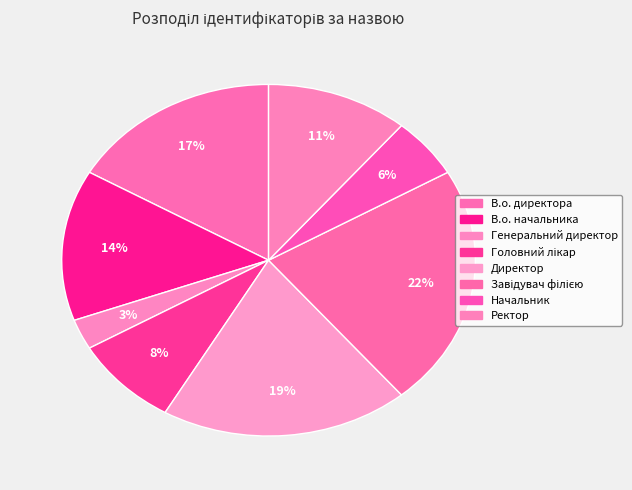

Do Ректор and В.о. начальника together represent more than half of the pie?

No